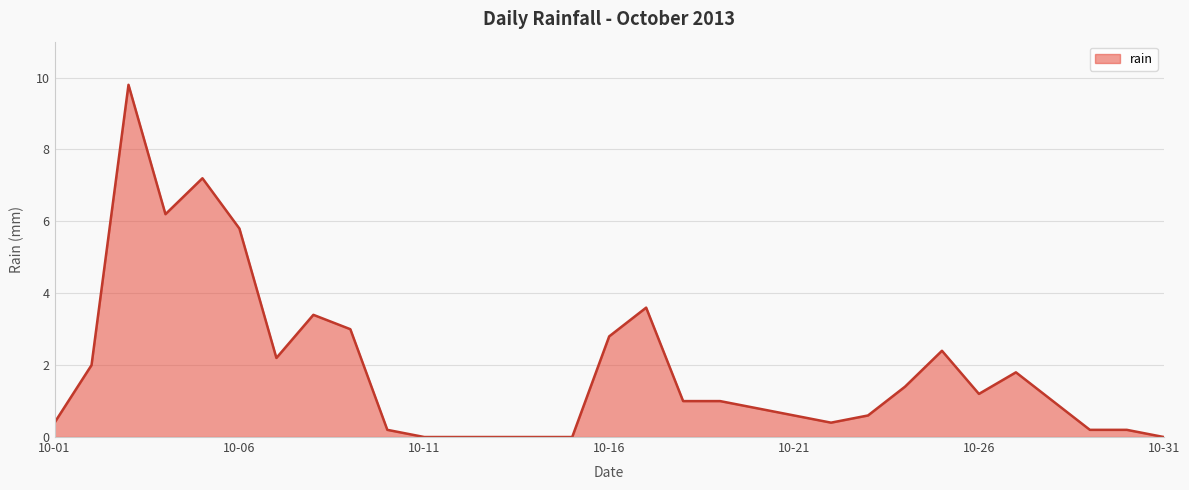

What is the maximum value shown in the chart?

9.8